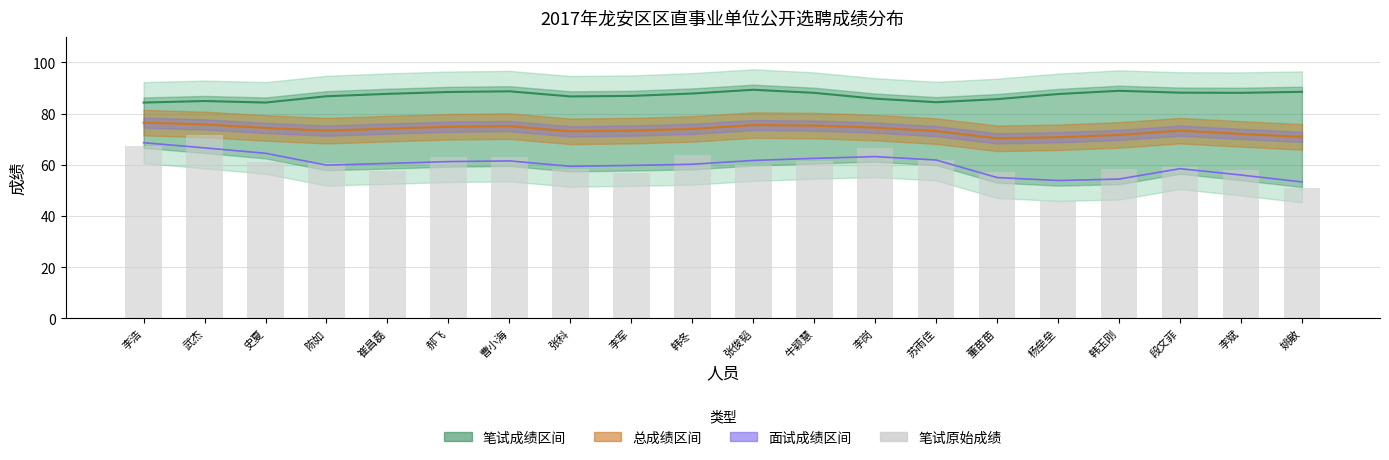

Rank the categories by value from highest to lowest.

武杰, 李浩, 李岗, 韩冬, 郝飞, 曹小海, 苏雨佳, 牛颖慧, 史夏, 陈如, 张俊韬, 段文菲, 张科, 韩玉刚, 李斌, 崔昌磊, 董苗苗, 李军, 姚敏, 杨垒垒